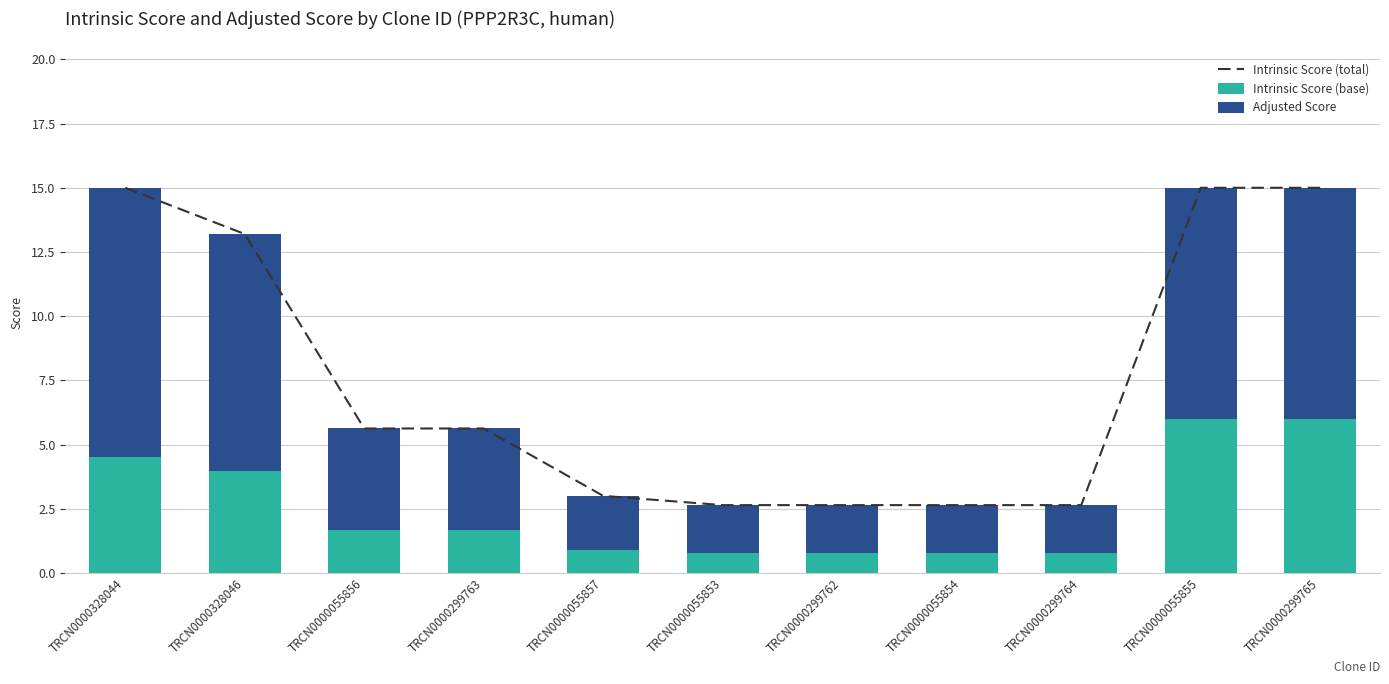

Where is Intrinsic Score (base) nearest to the value 3?

TRCN0000328046